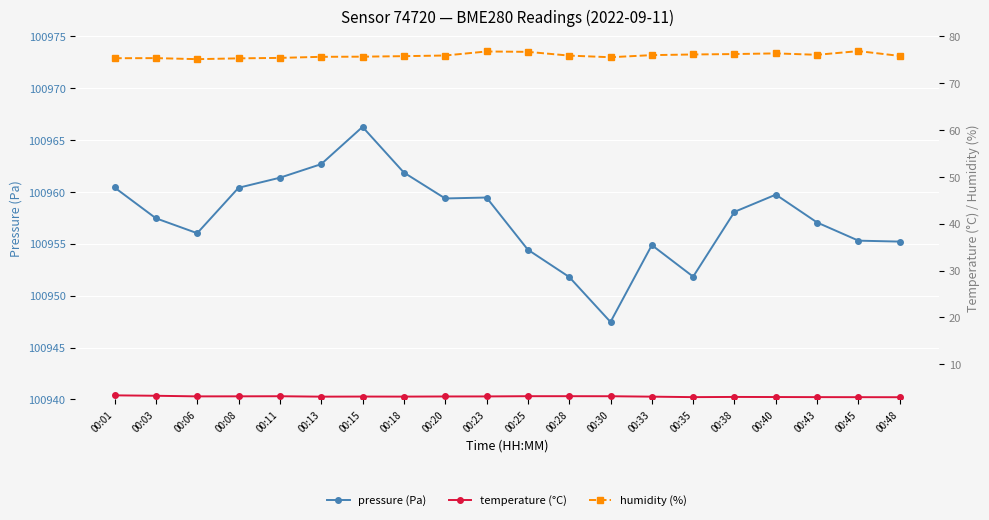

Which series changed the most between 00:03 and 00:08?

pressure (Pa)